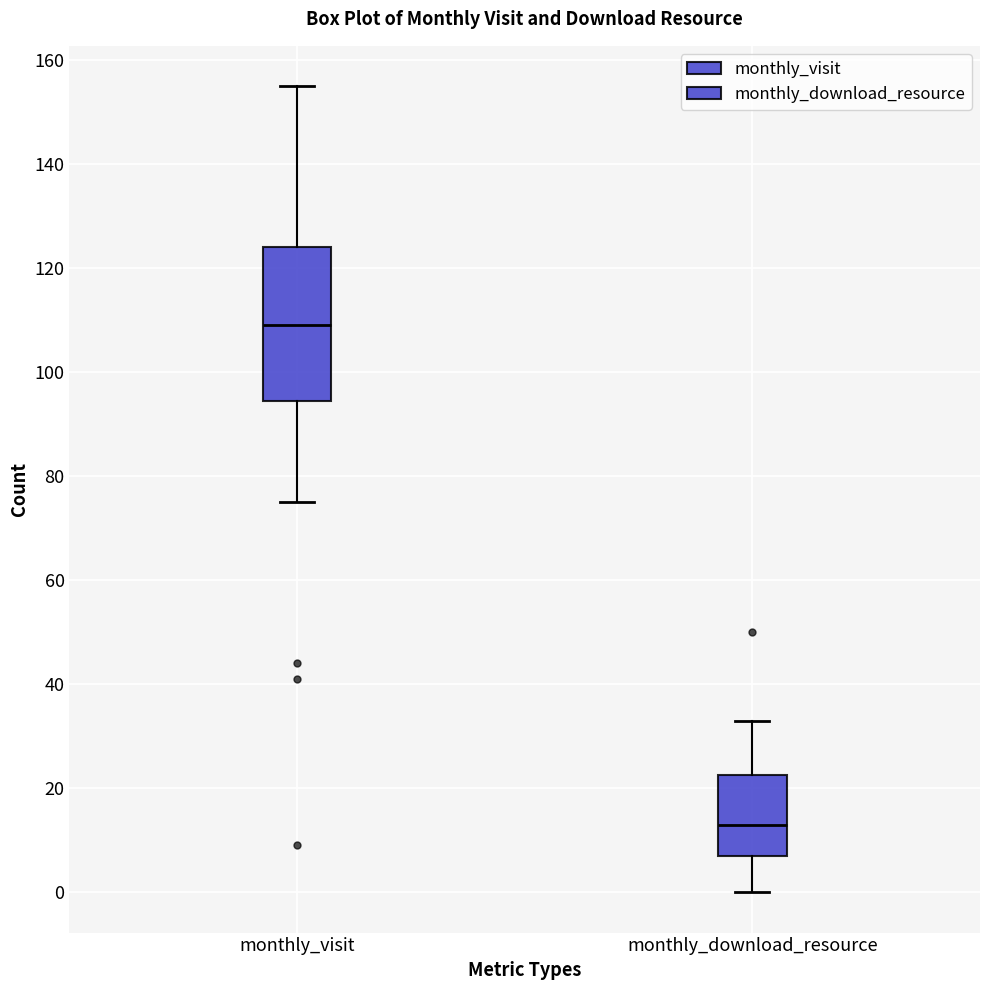

Comparing the boxes themselves (not the whiskers), which one is the tallest?

monthly_visit